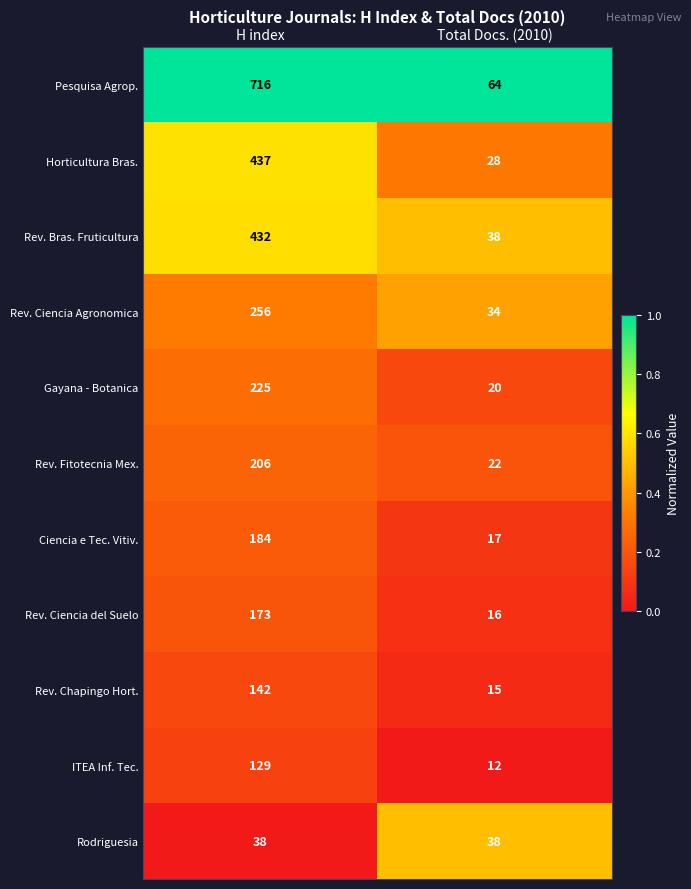

Where is ITEA Inf. Tec. nearest to the value 70?

Total Docs. (2010)